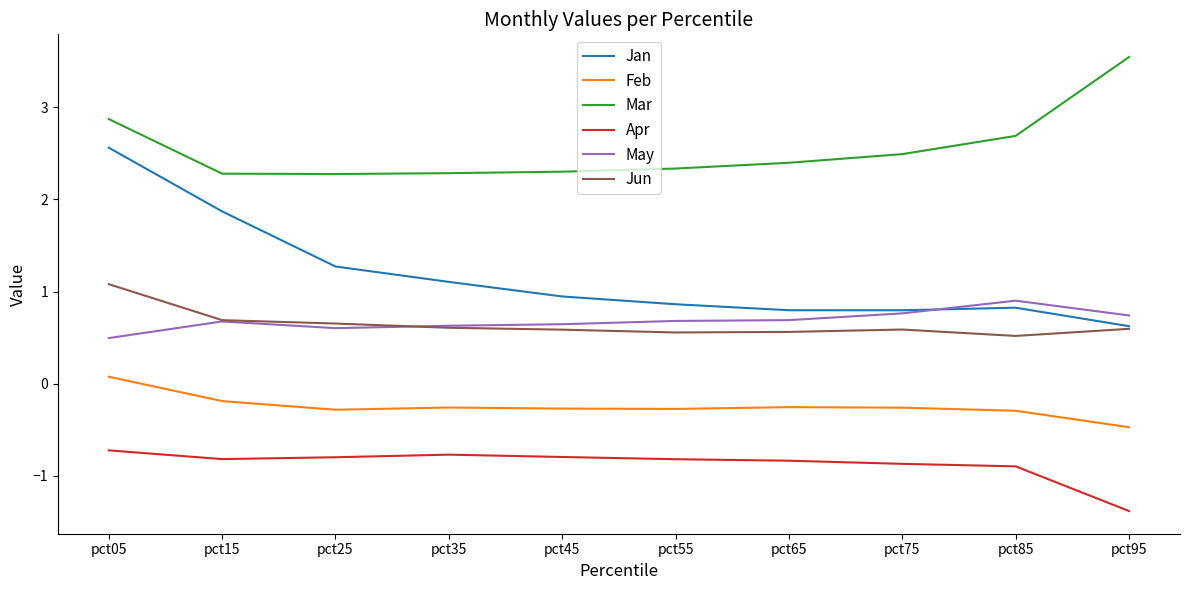

Is the value of Jan at pct55 greater than the value of Jun at pct65?

Yes